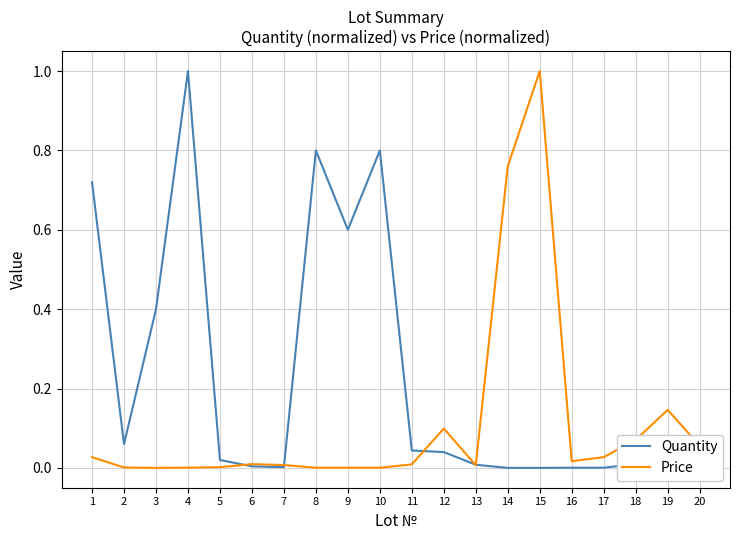

Rank the series at 8 from highest to lowest value.

Quantity, Price